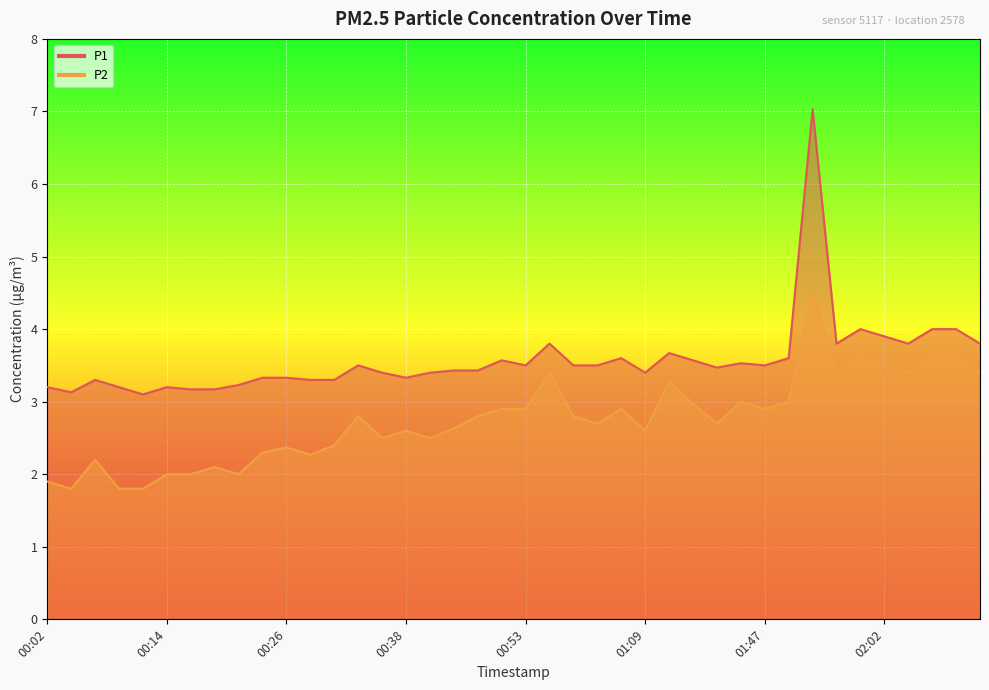

What are all the series names shown in the legend?

P1, P2